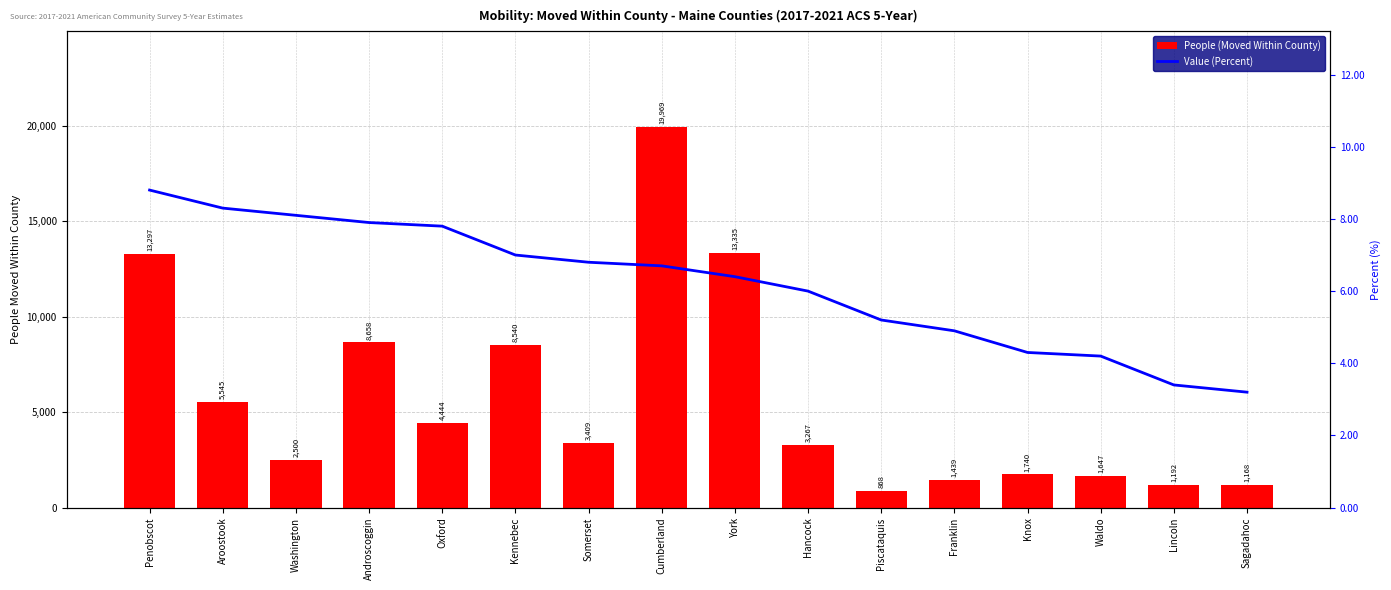

Does the chart contain stacked bars?

No